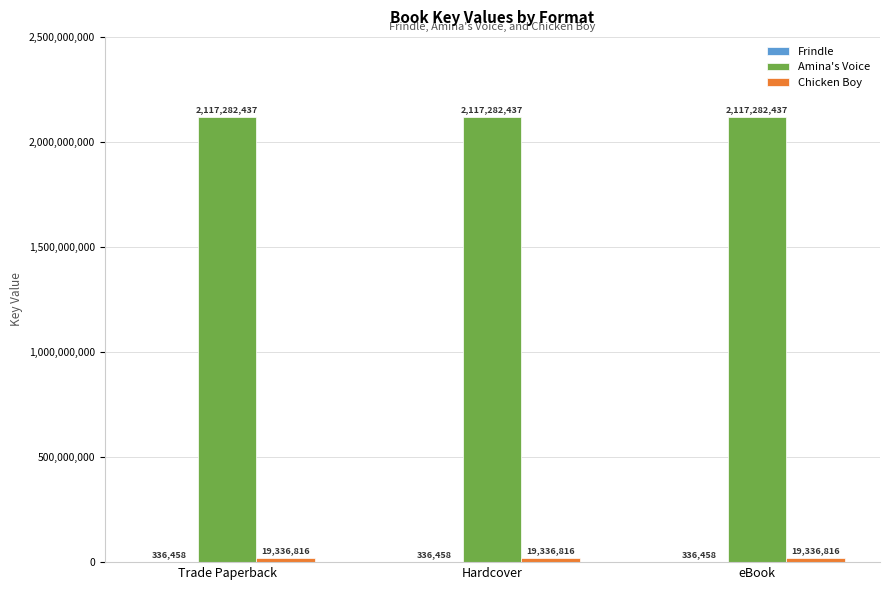

What is the greatest value displayed?

2117282437